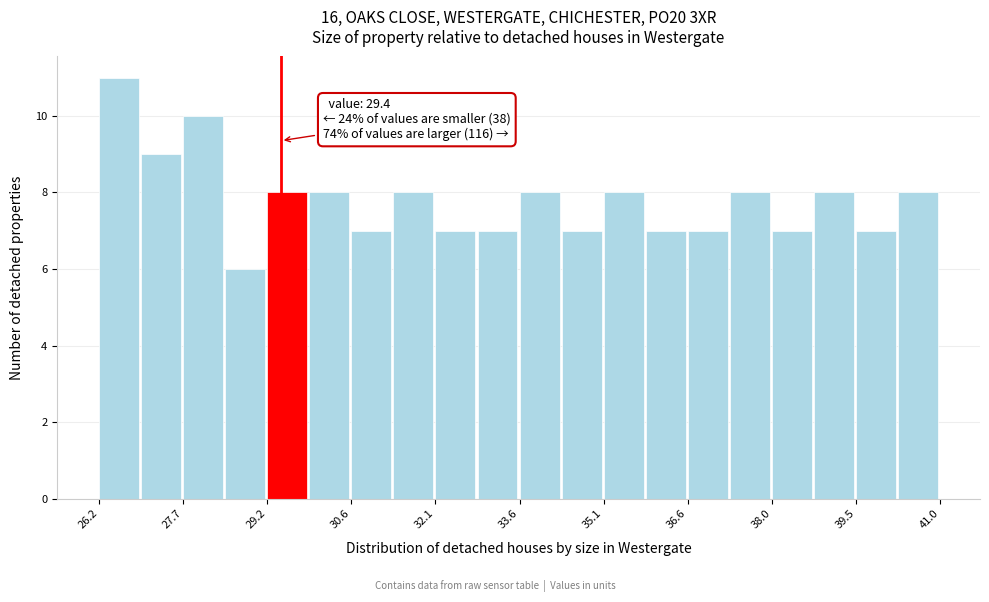

Read against the x-axis, roughly where is the centre of the tallest bar?

26.6